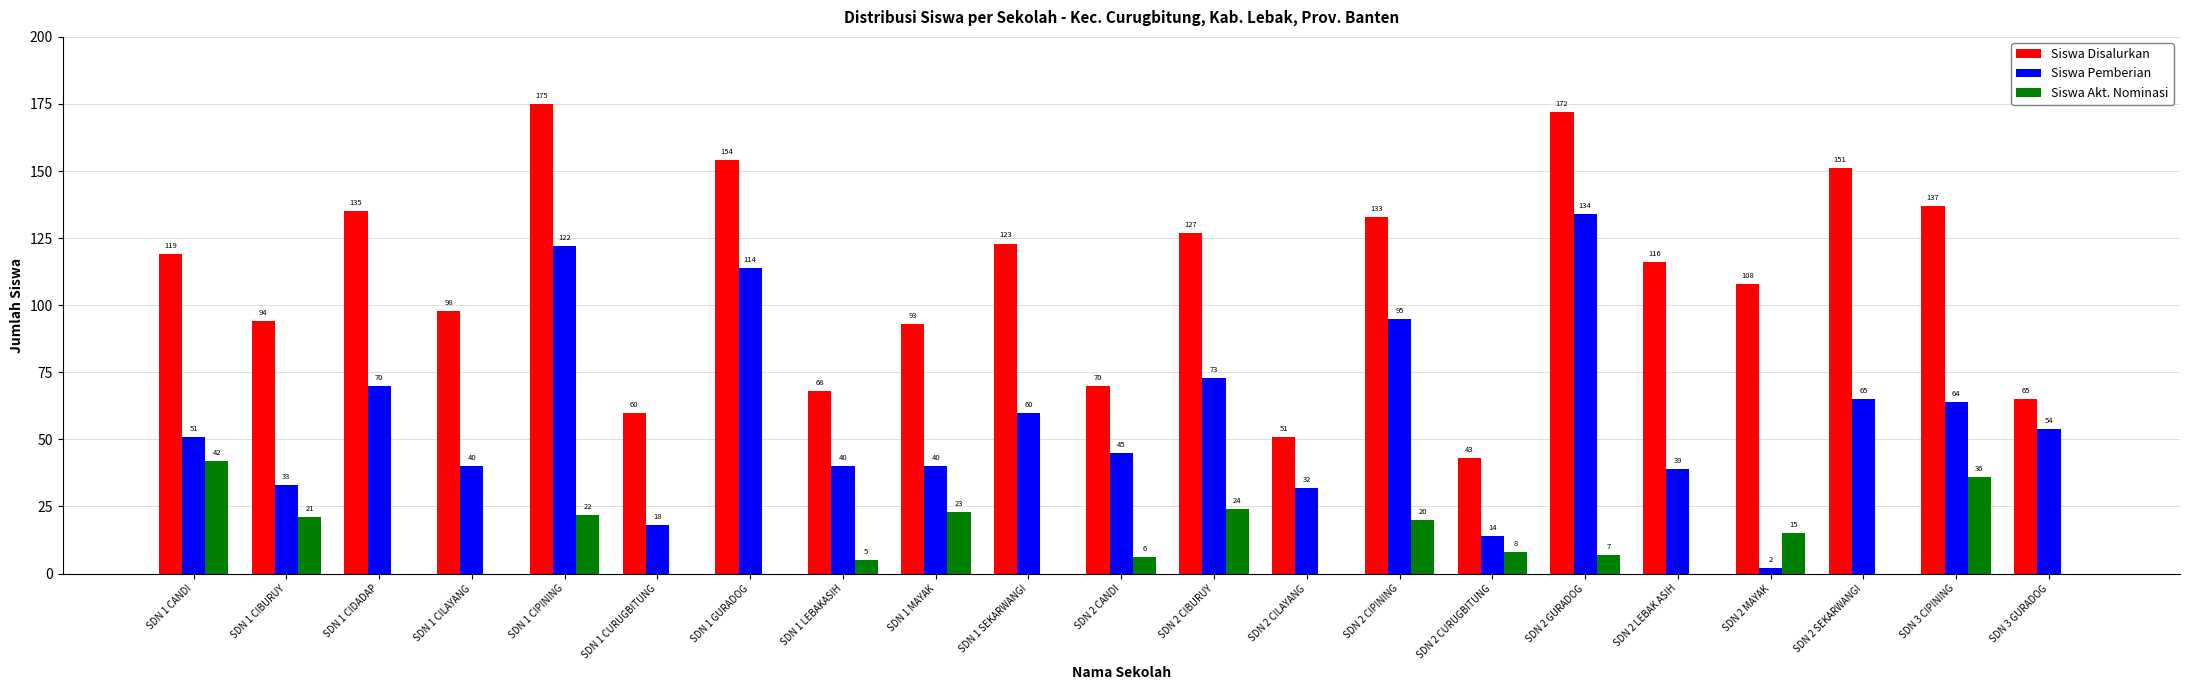

Is it true that Siswa Akt. Nominasi equals -28 at SDN 3 GURADOG?

False